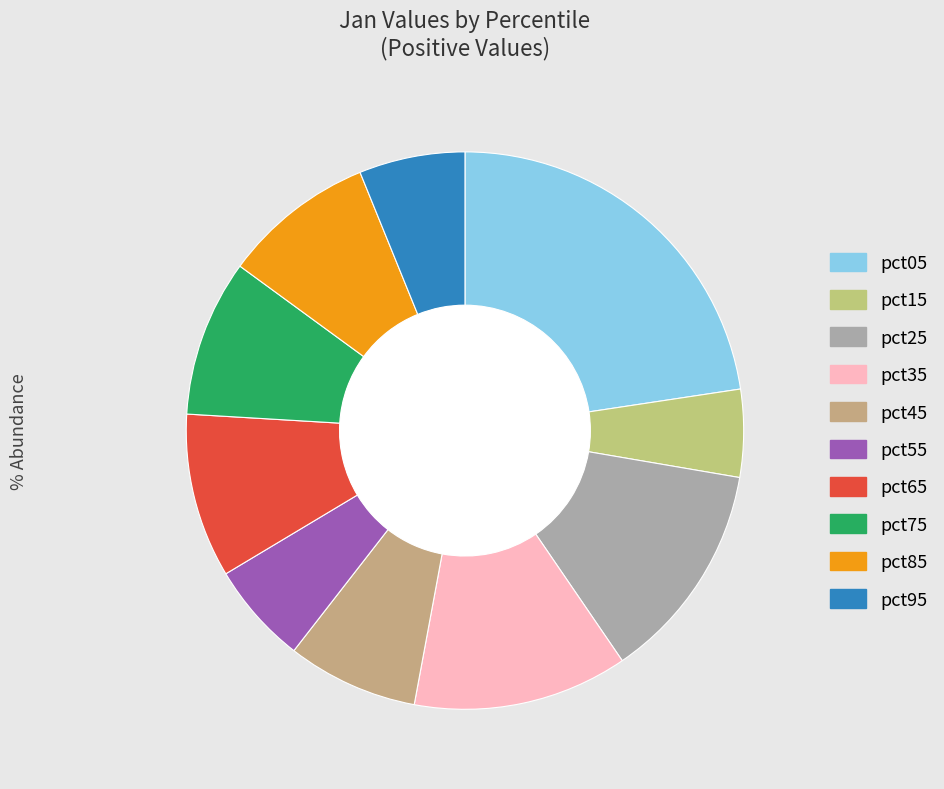

To the nearest percent, what percentage of the pie is pct85?

9%